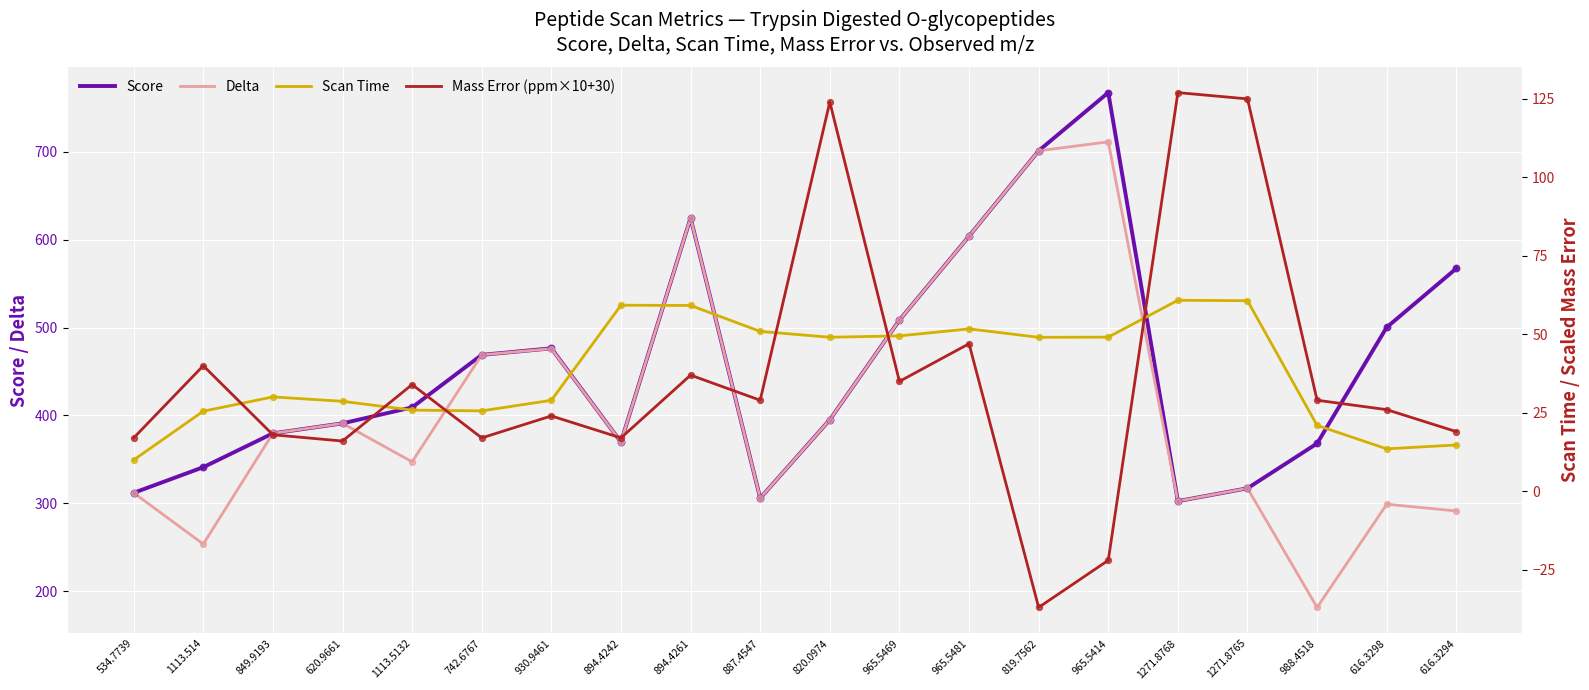

Which series contains the highest Y value?

Score